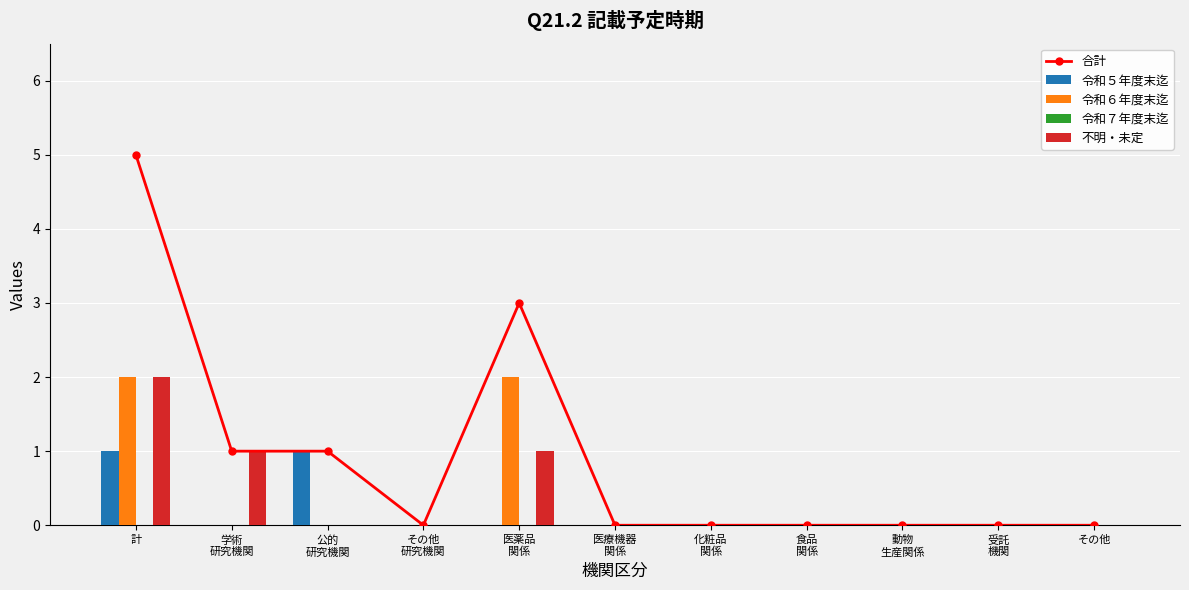

How many 不明・未定 values are between 0 and 1?

10